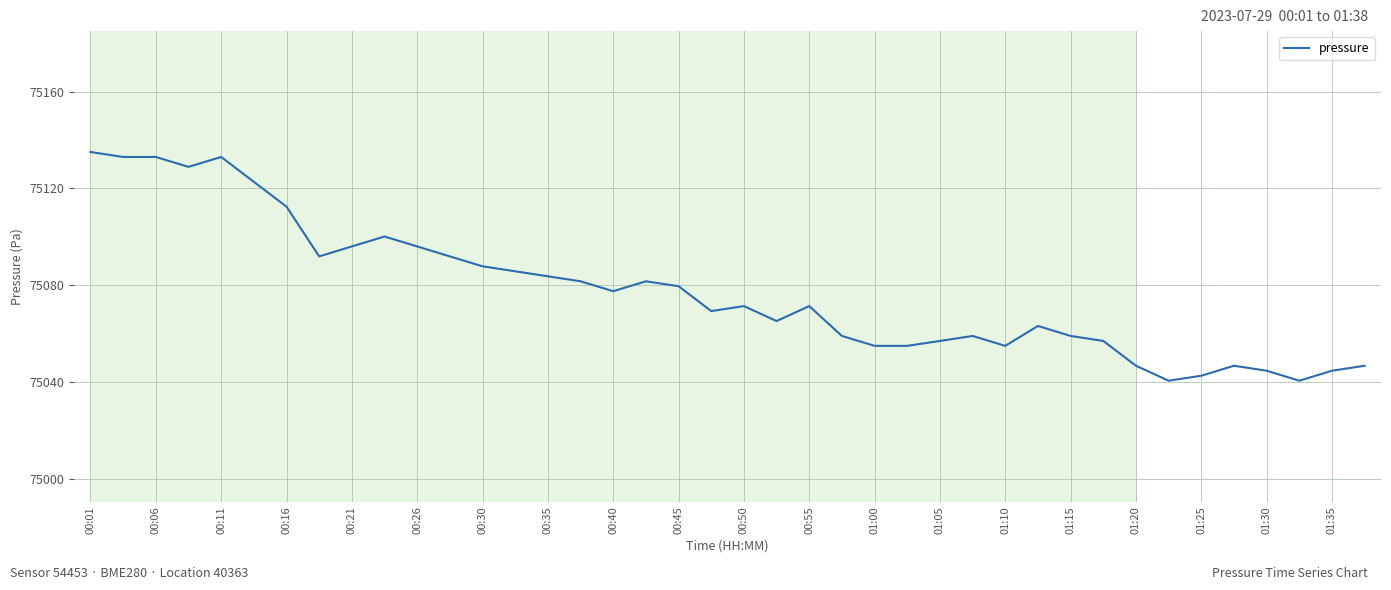

What is the greatest value displayed?

75135.0